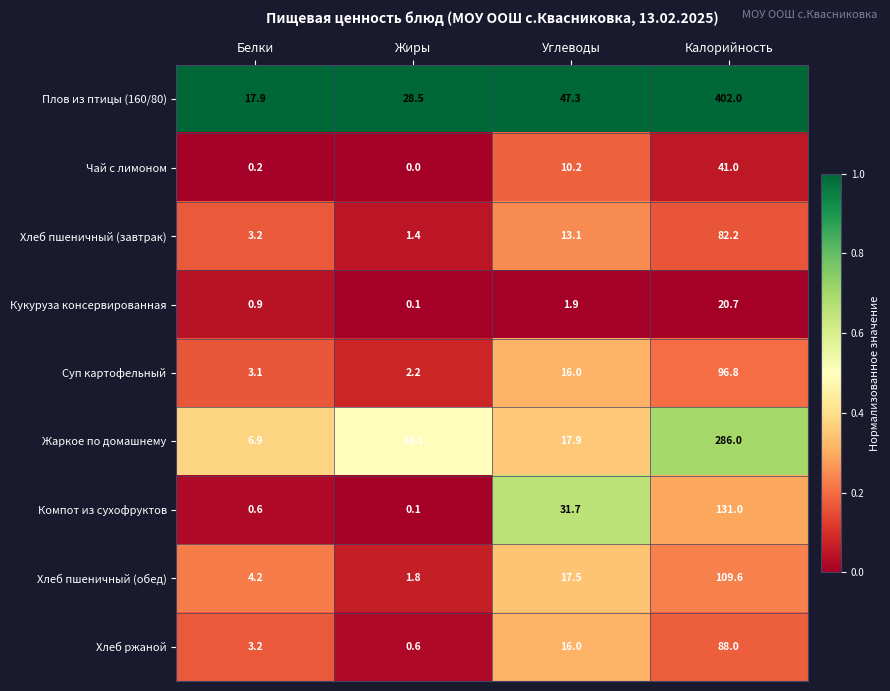

How many data points in Жаркое по домашнему are less than 17?

2